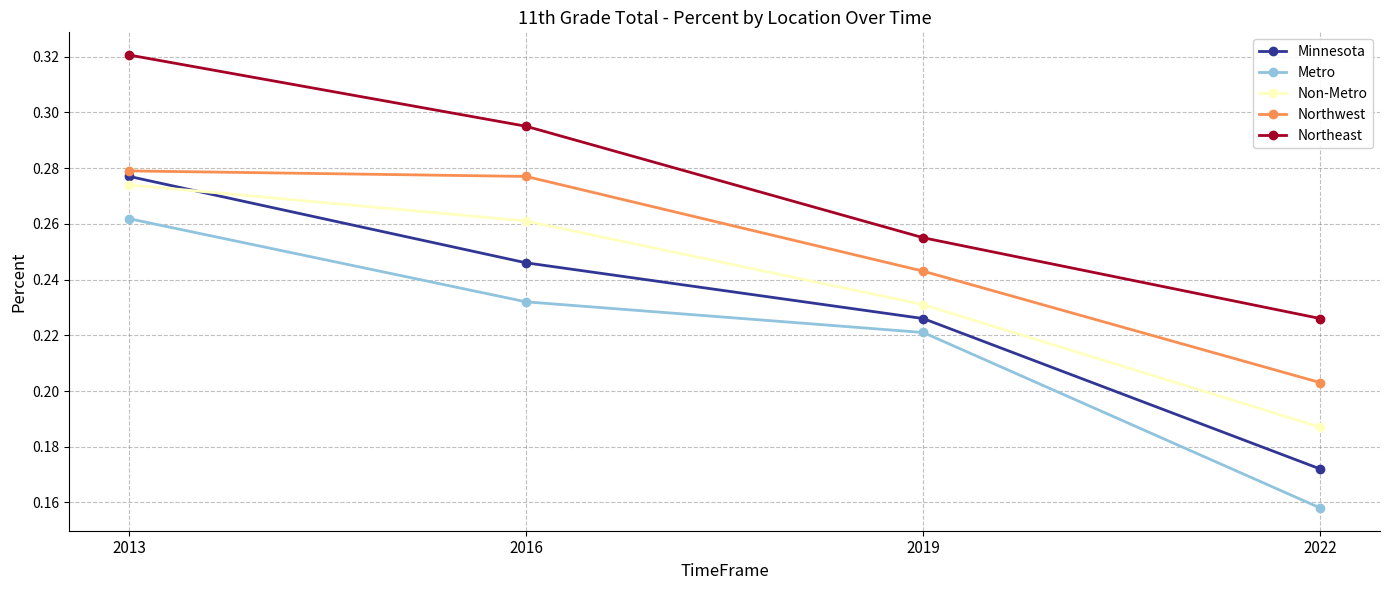

True or false: Minnesota has more than 0 points higher than both neighbors.

False